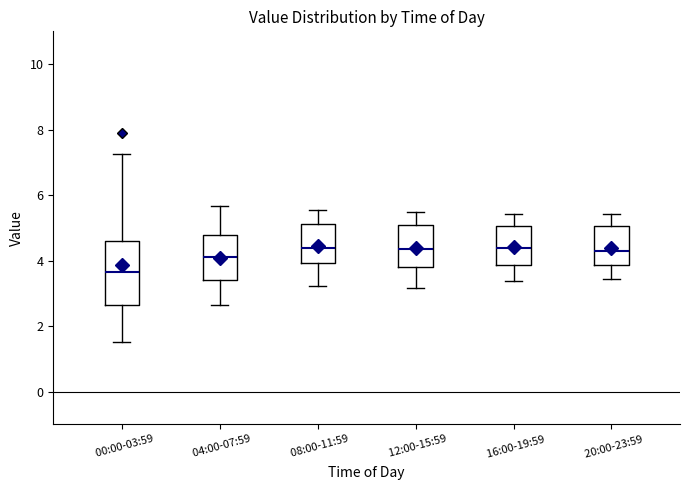

Comparing the boxes themselves (not the whiskers), which one is the tallest?

00:00-03:59